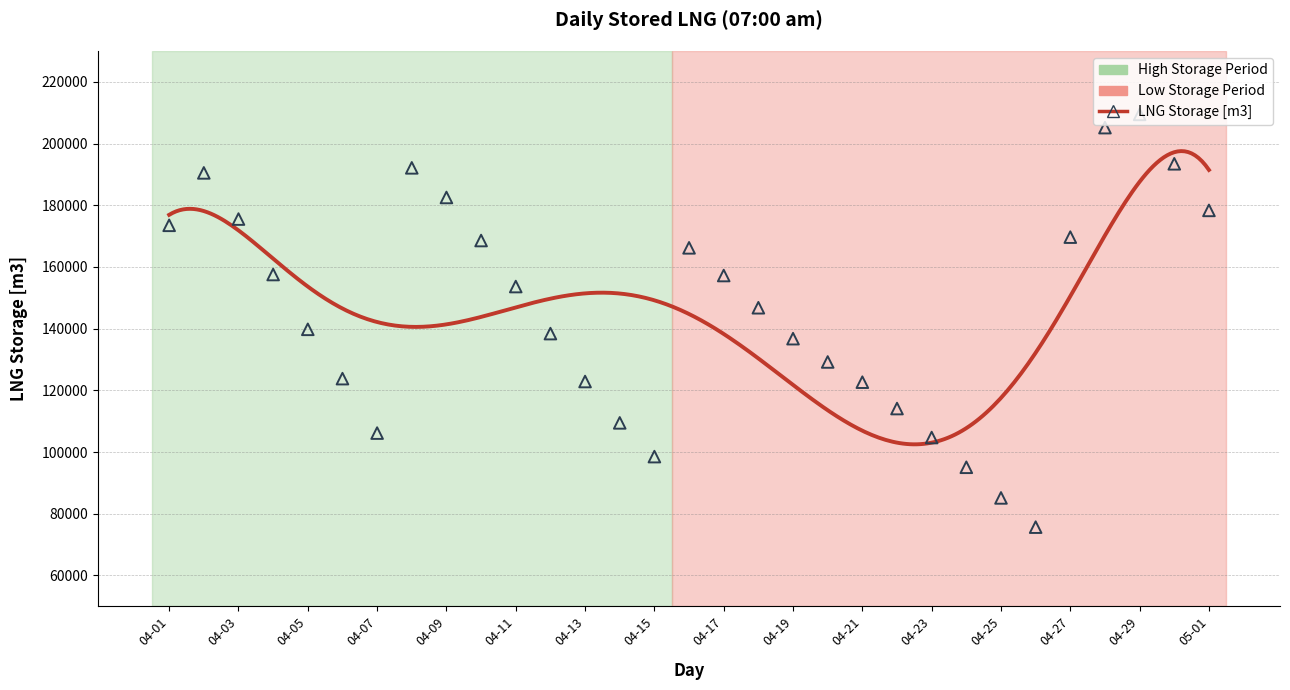

Approximately how many times larger is the value at 04-15 compared to 04-17?

0.6